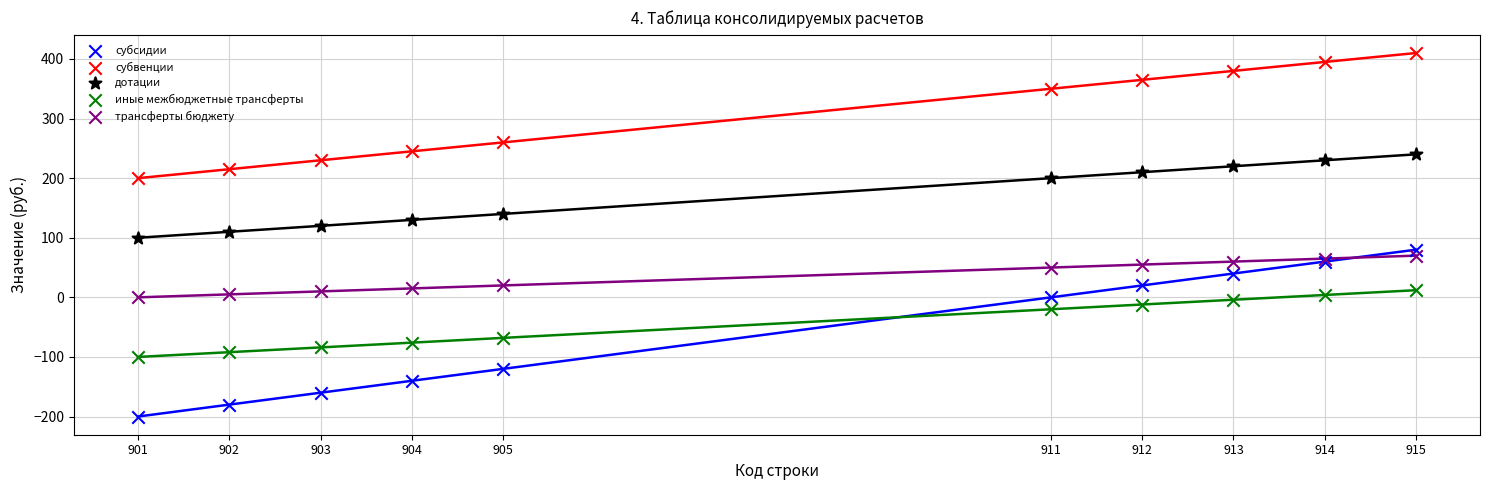

Which series contains the lowest Y value?

субсидии